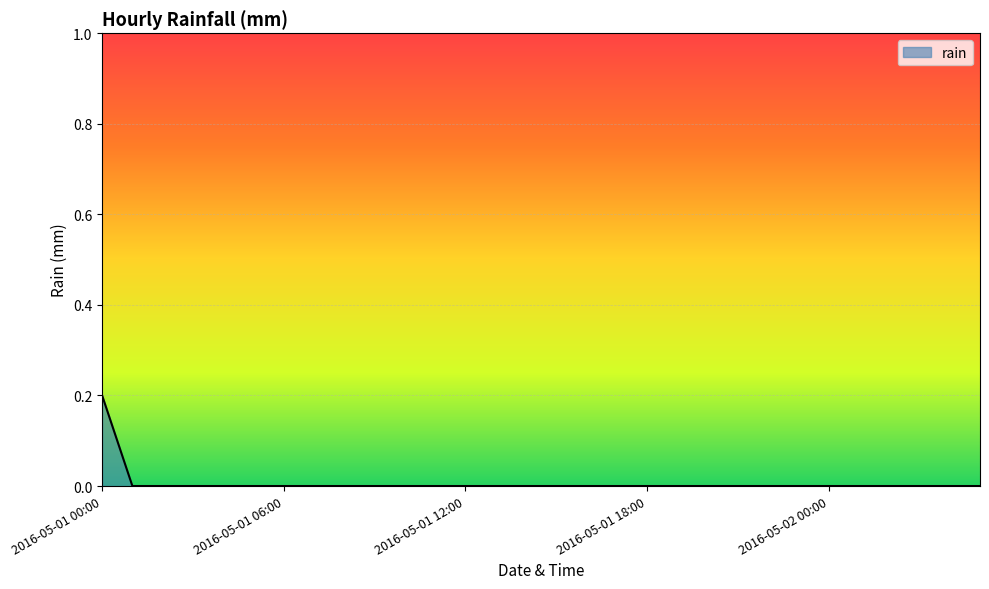

How many values are between 0 and 1?

30